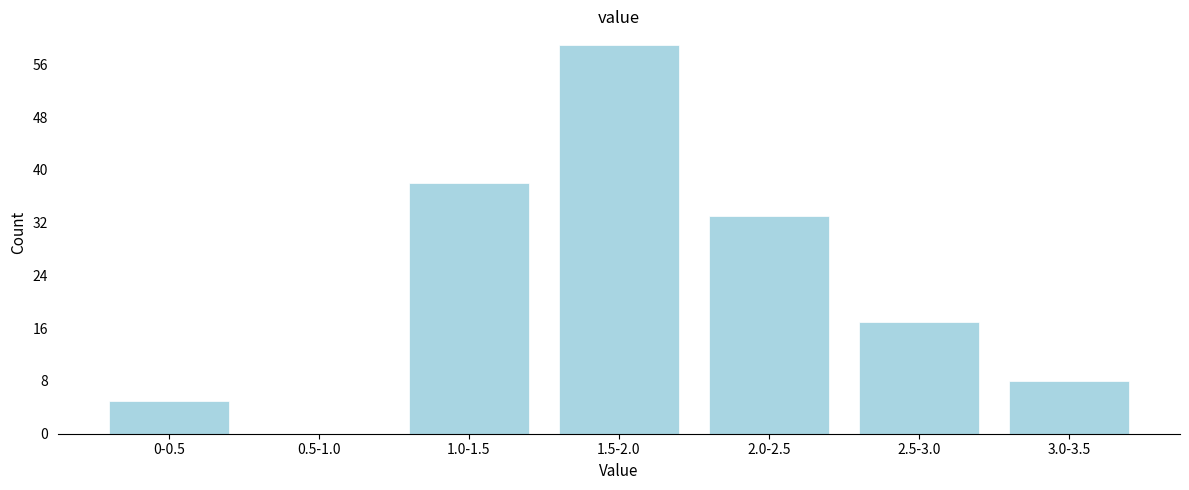

Reading left to right, what are all the values shown in this chart?

0-0.5=5	0.5-1.0=0	1.0-1.5=38	1.5-2.0=59	2.0-2.5=33	2.5-3.0=17	3.0-3.5=8